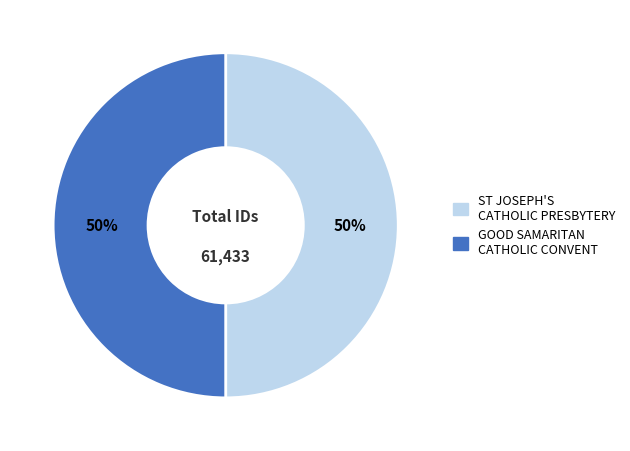

What percentage is the ST JOSEPH'S CATHOLIC PRESBYTERY slice, to the nearest percent?

50%